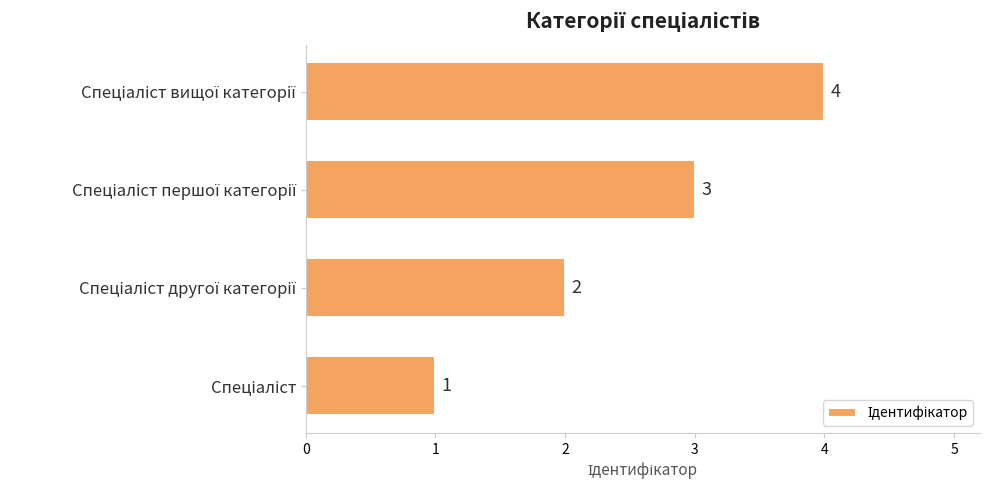

What is the maximum value shown in the chart?

4